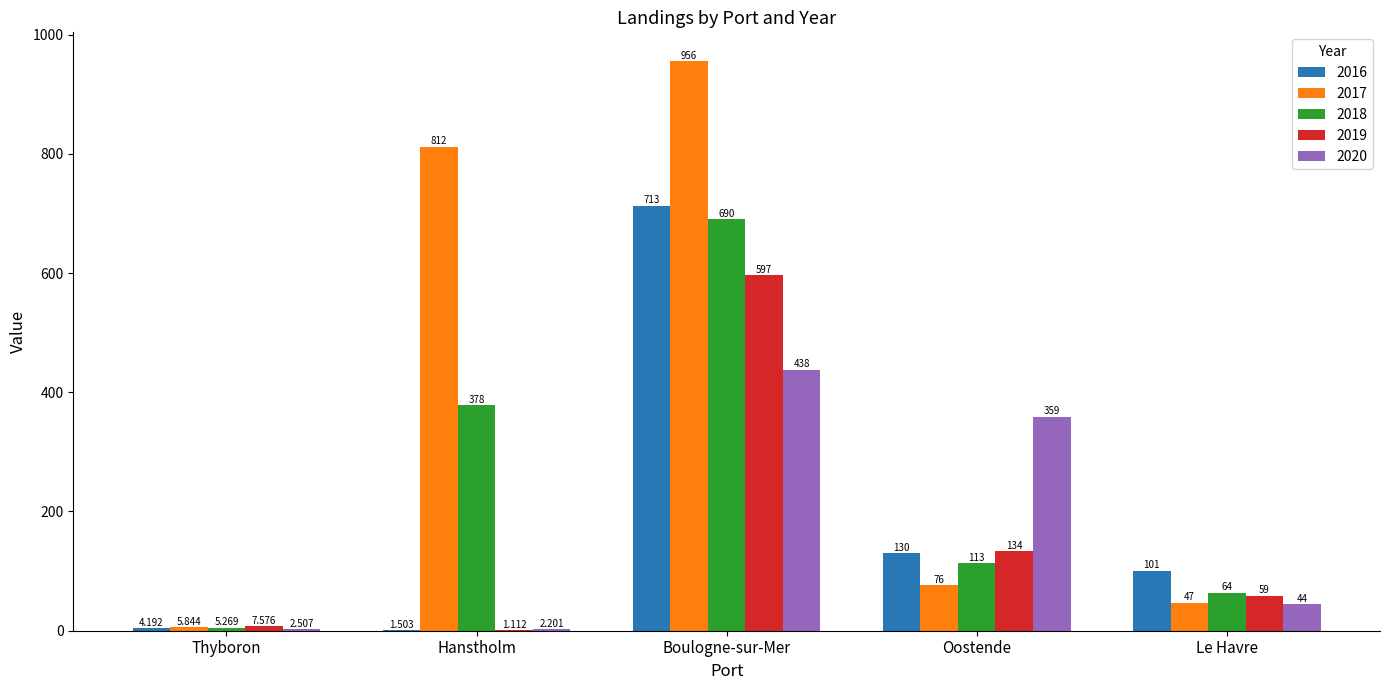

True or false: 2019 has a value of 597.0 at Boulogne-sur-Mer.

True